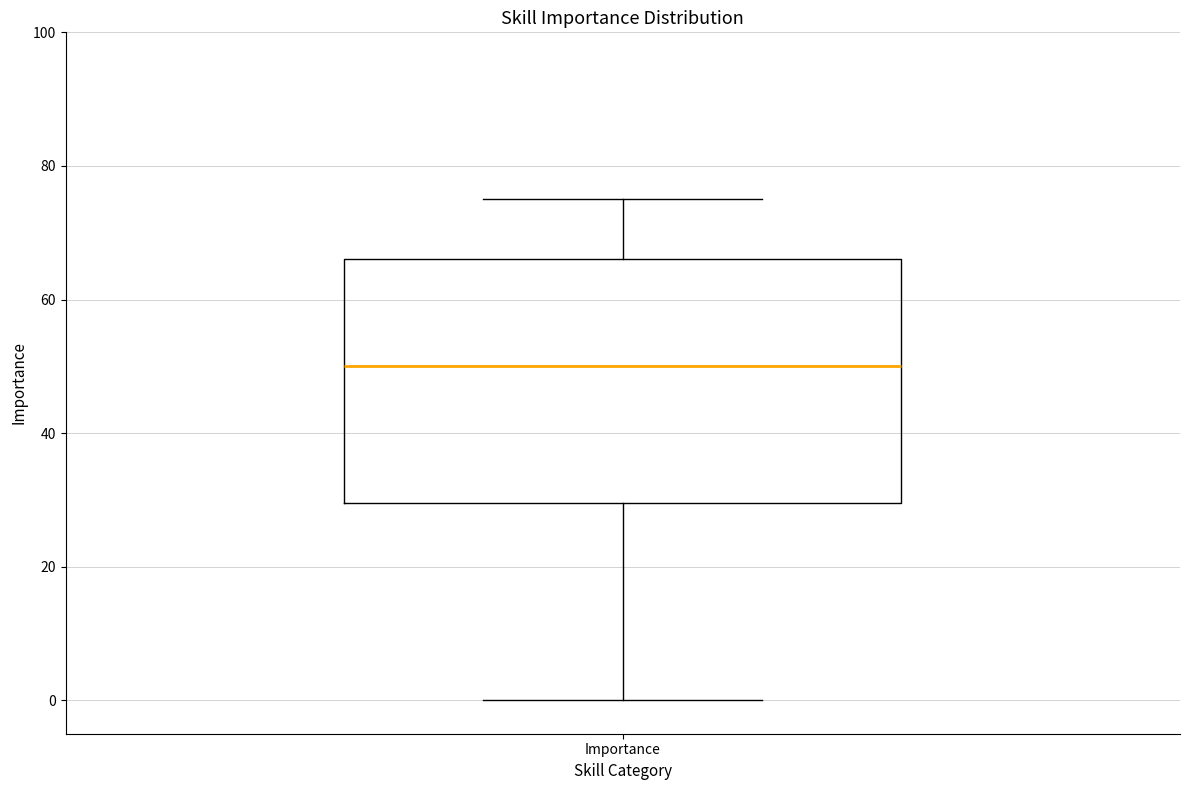

Where does the median line of the box for Importance sit on the y-axis? The values are not printed on the chart, so give them approximately, as read against the axis.

50